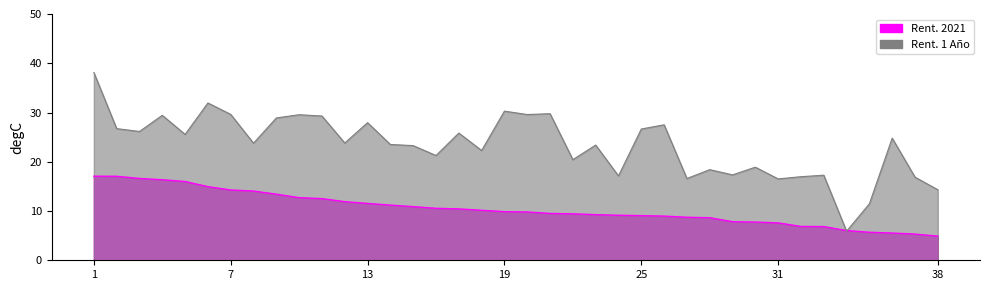

In Rent. 1 Año, how many points are higher than both neighbors (excluding endpoints)?

13